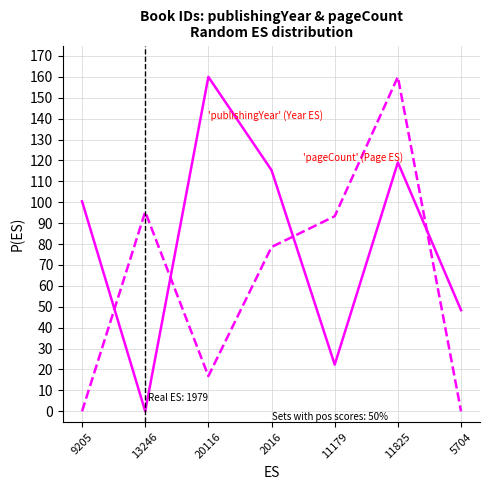

What position from the left is 11825?

6